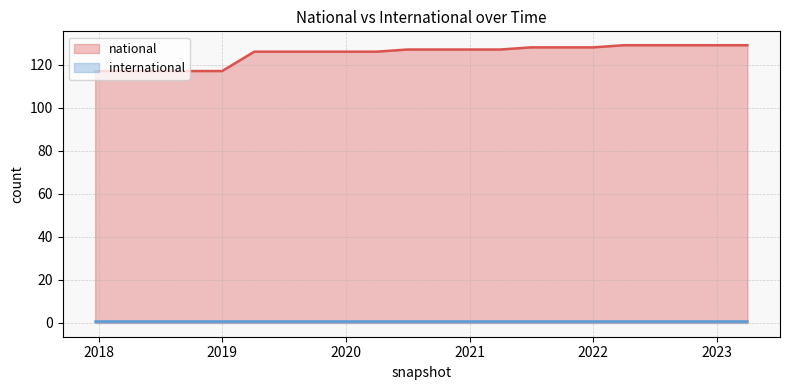

How many values are below 127?

10